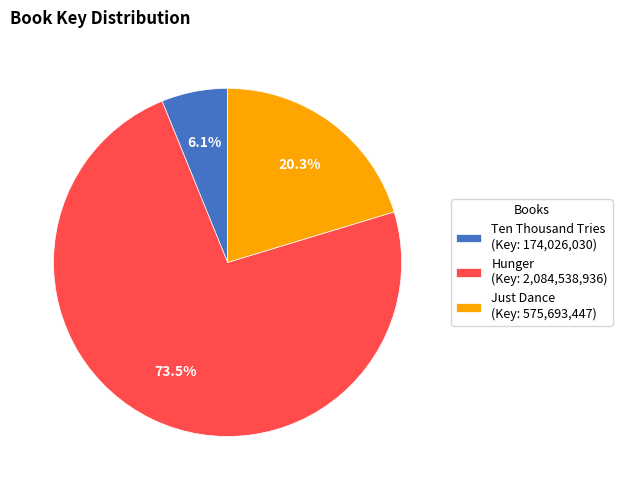

Rank the categories by value from highest to lowest.

Hunger, Just Dance, Ten Thousand Tries